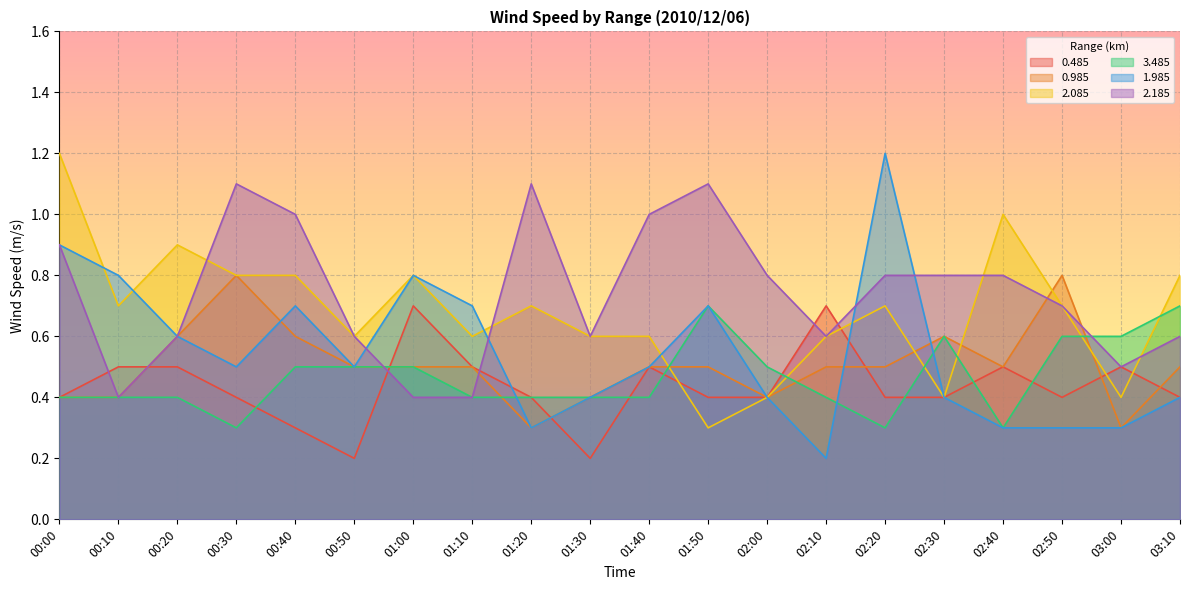

Reading left to right, transcribe all the data shown in this chart.

0.485: 0.4	0.5	0.5	0.4	0.3	0.2	0.7	0.5	0.4	0.2	0.5	0.4	0.4	0.7	0.4	0.4	0.5	0.4	0.5	0.4
0.985: 0.4	0.4	0.6	0.8	0.6	0.5	0.5	0.5	0.3	0.4	0.5	0.5	0.4	0.5	0.5	0.6	0.5	0.8	0.3	0.5
2.085: 1.2	0.7	0.9	0.8	0.8	0.6	0.8	0.6	0.7	0.6	0.6	0.3	0.4	0.6	0.7	0.4	1.0	0.7	0.4	0.8
3.485: 0.4	0.4	0.4	0.3	0.5	0.5	0.5	0.4	0.4	0.4	0.4	0.7	0.5	0.4	0.3	0.6	0.3	0.6	0.6	0.7
1.985: 0.9	0.8	0.6	0.5	0.7	0.5	0.8	0.7	0.3	0.4	0.5	0.7	0.4	0.2	1.2	0.4	0.3	0.3	0.3	0.4
2.185: 0.9	0.4	0.6	1.1	1.0	0.6	0.4	0.4	1.1	0.6	1.0	1.1	0.8	0.6	0.8	0.8	0.8	0.7	0.5	0.6